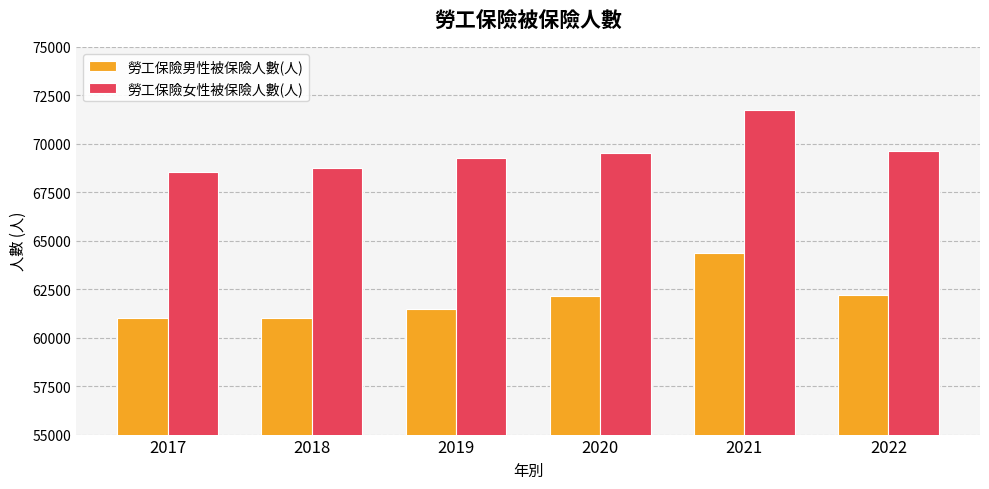

Is it true that 勞工保險女性被保險人數(人) equals 126408 at 2021?

False